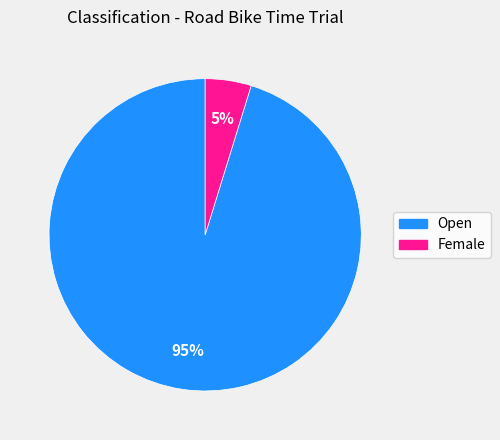

Rank the categories by value from lowest to highest.

Female, Open